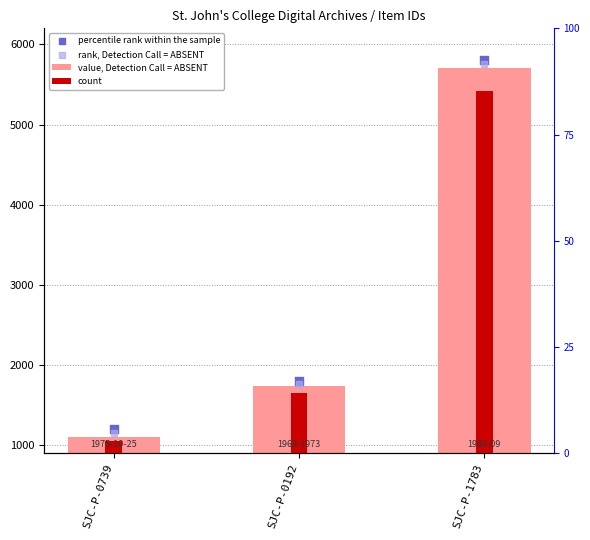

What are all the series names shown in the legend?

value, Detection Call = ABSENT, count, percentile rank within the sample, rank, Detection Call = ABSENT